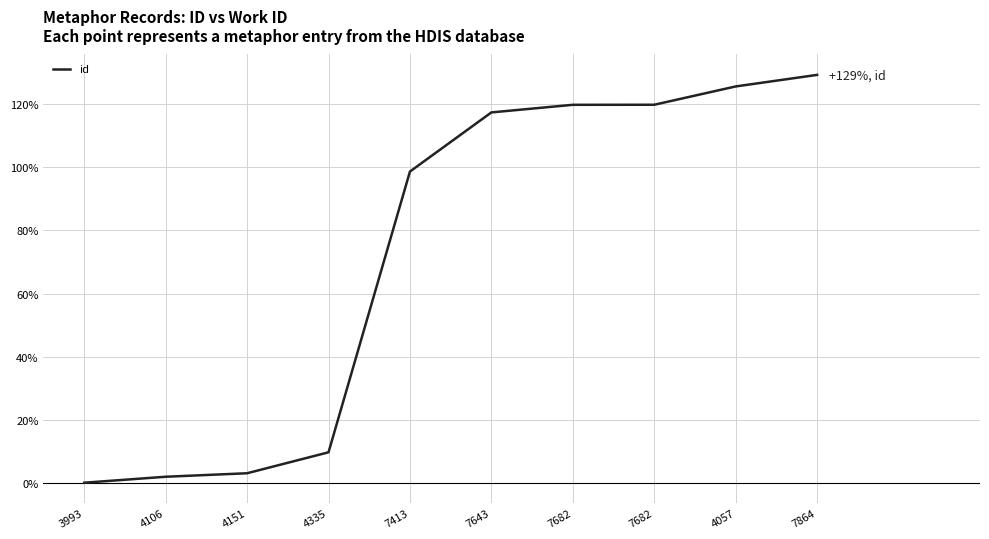

Count the number of data series in this chart.

1